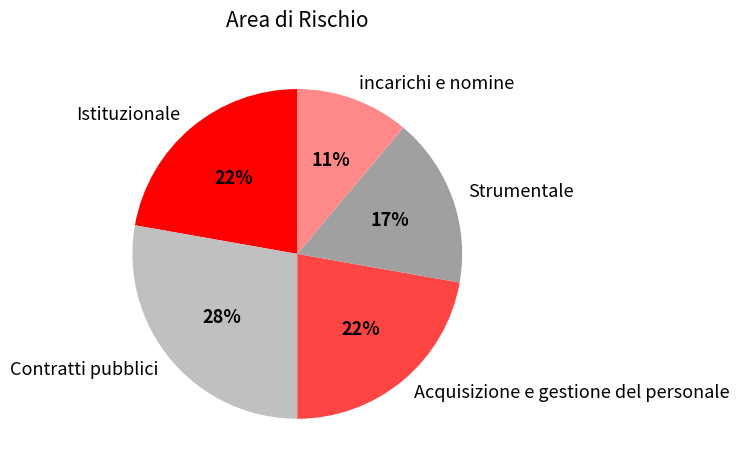

Which slice is the smallest?

incarichi e nomine